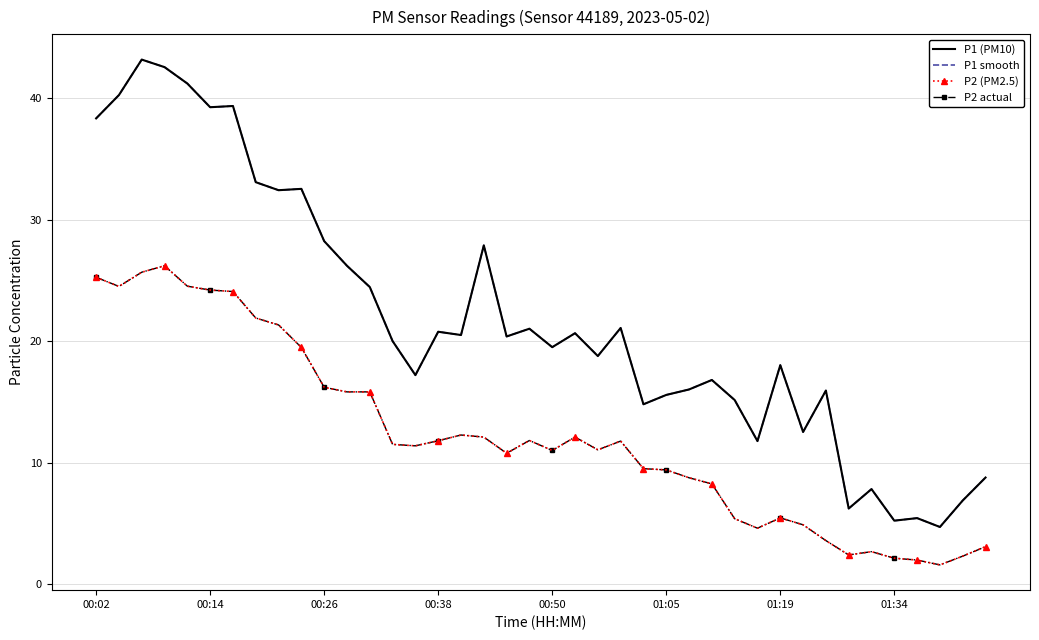

Reading left to right, transcribe all the data shown in this chart.

P1 (PM10): 38.3	40.2	43.2	42.5	41.2	39.2	39.4	33.1	32.4	32.5	28.2	26.2	24.4	20.0	17.2	20.8	20.5	27.9	20.4	21.0	19.5	20.6	18.8	21.1	14.8	15.6	16.0	16.8	15.2	11.8	18.0	12.5	15.9	6.2	7.8	5.2	5.4	4.7	6.9	8.8
P1 smooth: 38.3	40.2	43.2	42.5	41.2	39.2	39.4	33.1	32.4	32.5	28.2	26.2	24.4	20.0	17.2	20.8	20.5	27.9	20.4	21.0	19.5	20.6	18.8	21.1	14.8	15.6	16.0	16.8	15.2	11.8	18.0	12.5	15.9	6.2	7.8	5.2	5.4	4.7	6.9	8.8
P2 (PM2.5): 25.2	24.5	25.7	26.2	24.5	24.2	24.1	21.9	21.3	19.5	16.2	15.8	15.8	11.5	11.4	11.8	12.3	12.1	10.8	11.8	11.0	12.1	11.1	11.8	9.5	9.4	8.8	8.2	5.4	4.6	5.5	4.9	3.6	2.4	2.7	2.1	2.0	1.6	2.3	3.1
P2 actual: 25.2	24.5	25.7	26.2	24.5	24.2	24.1	21.9	21.3	19.5	16.2	15.8	15.8	11.5	11.4	11.8	12.3	12.1	10.8	11.8	11.0	12.1	11.1	11.8	9.5	9.4	8.8	8.2	5.4	4.6	5.5	4.9	3.6	2.4	2.7	2.1	2.0	1.6	2.3	3.1